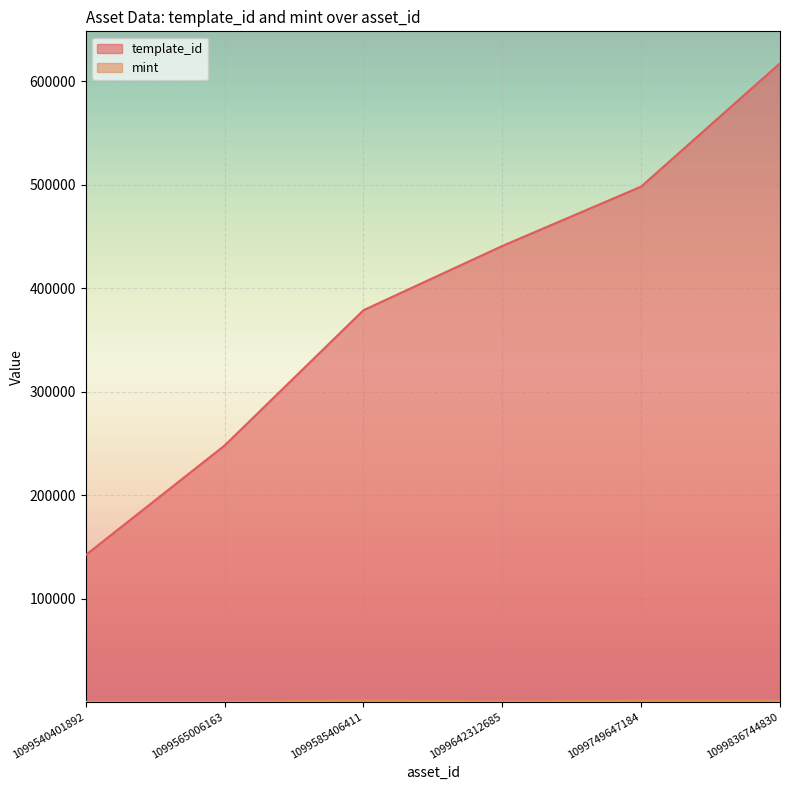

At which label is mint closest to 869?

1099642312685